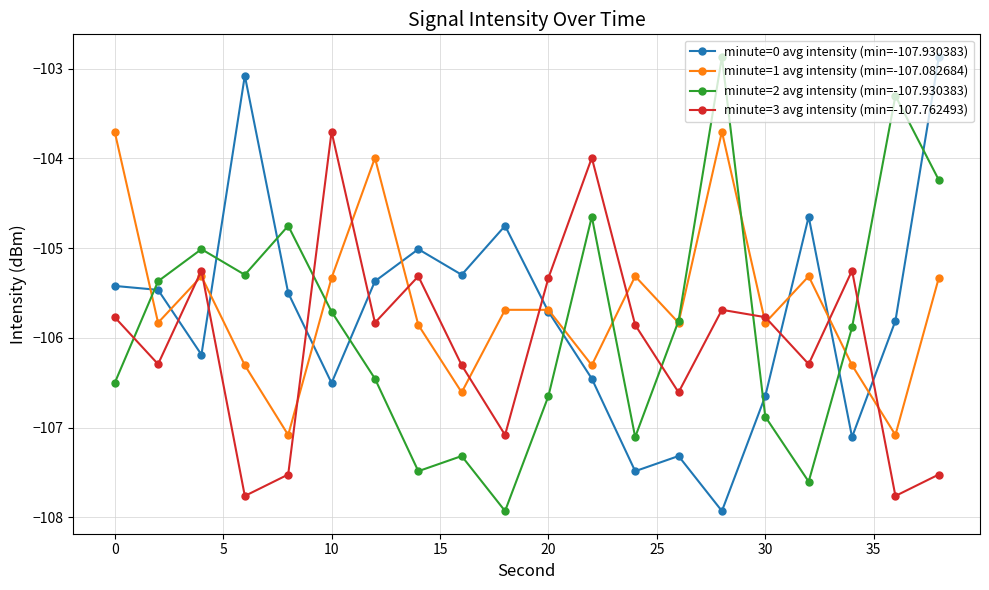

What is the lowest value of the minute=0 avg intensity (min=-107.930383) series?

-107.9